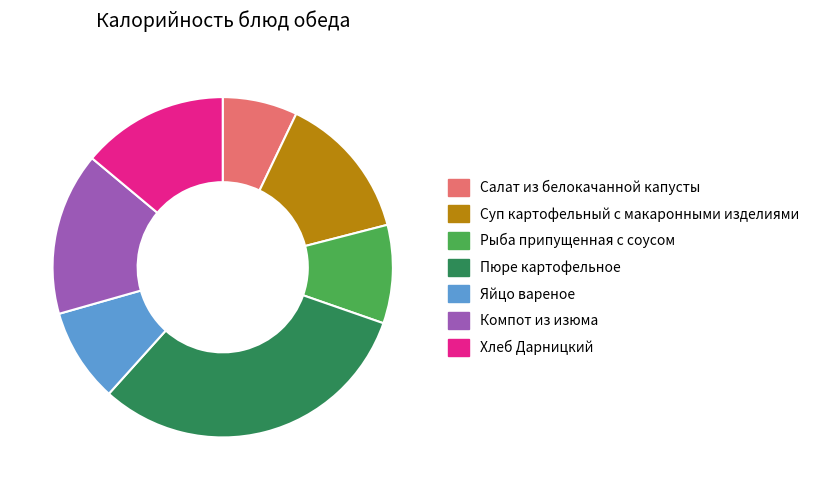

Is it true that Хлеб Дарницкий is 19% of the pie?

False